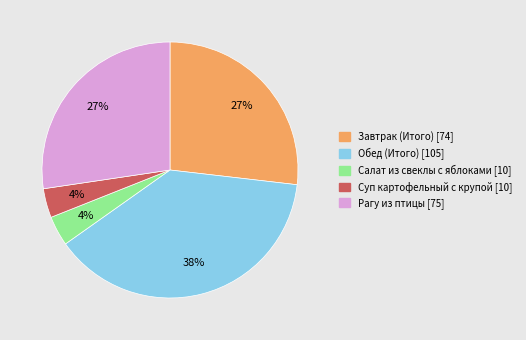

To the nearest percent, what is the average slice percentage?

20%